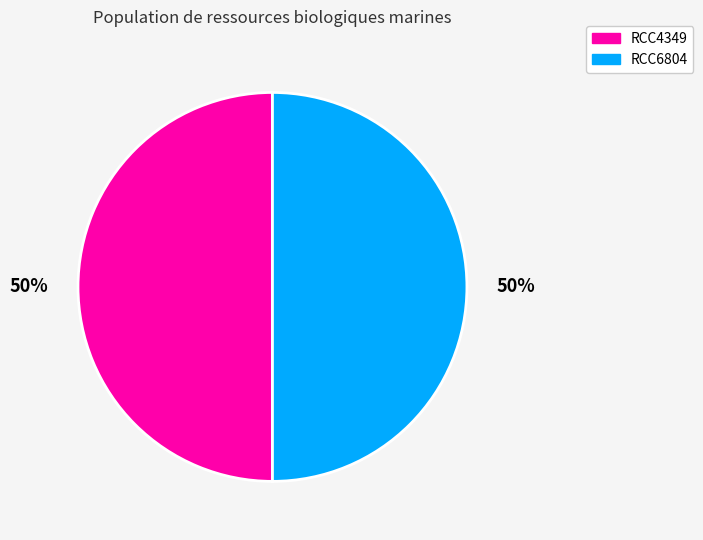

Is it true that RCC6804 is 50% of the pie?

True